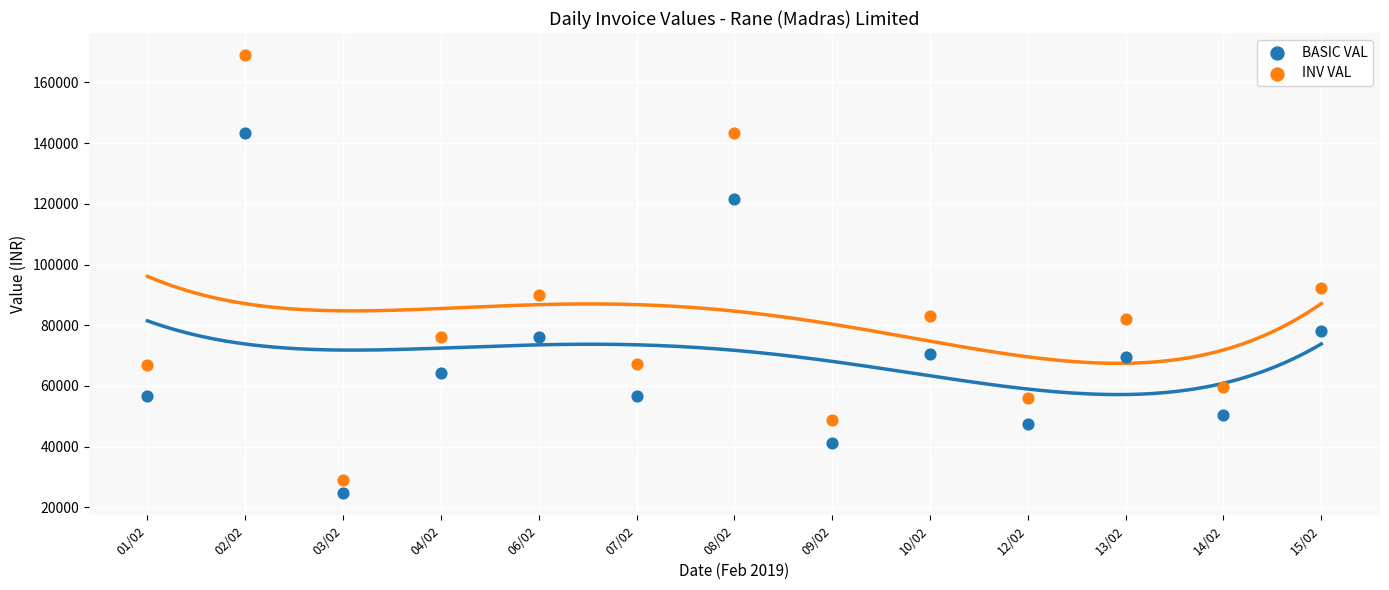

In the INV VAL series, what Y value is closest to 99034?

92152.1